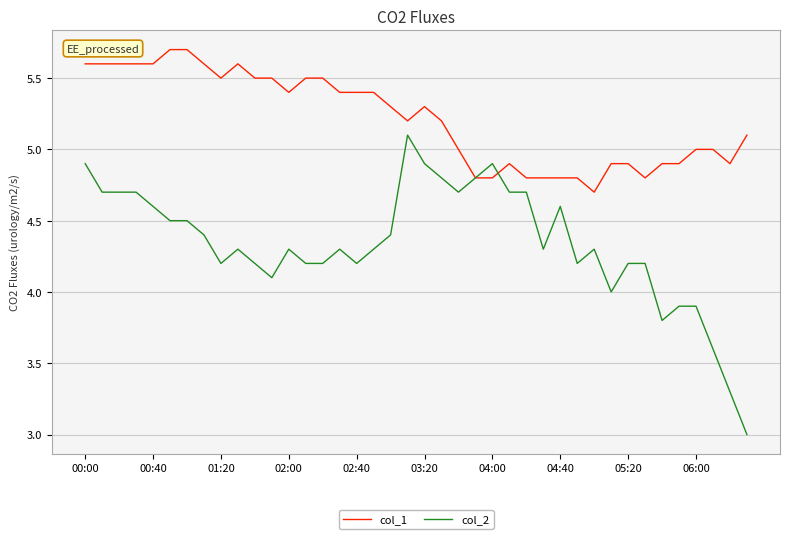

What is the maximum value for col_2?

5.1